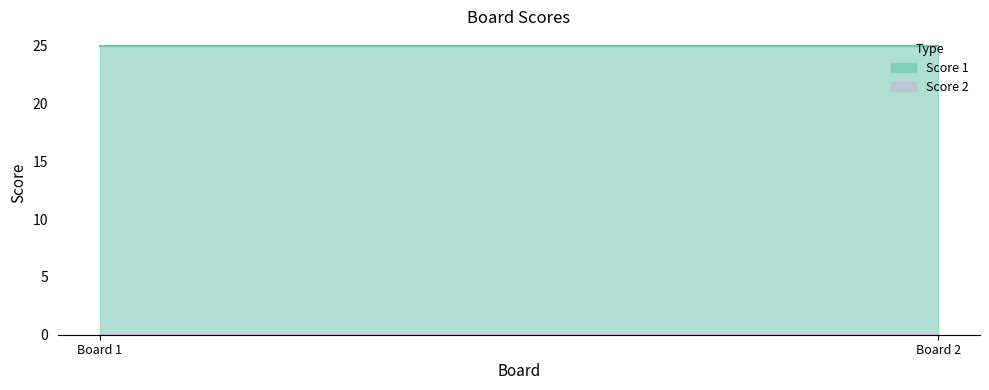

What is the maximum value shown in the chart?

25